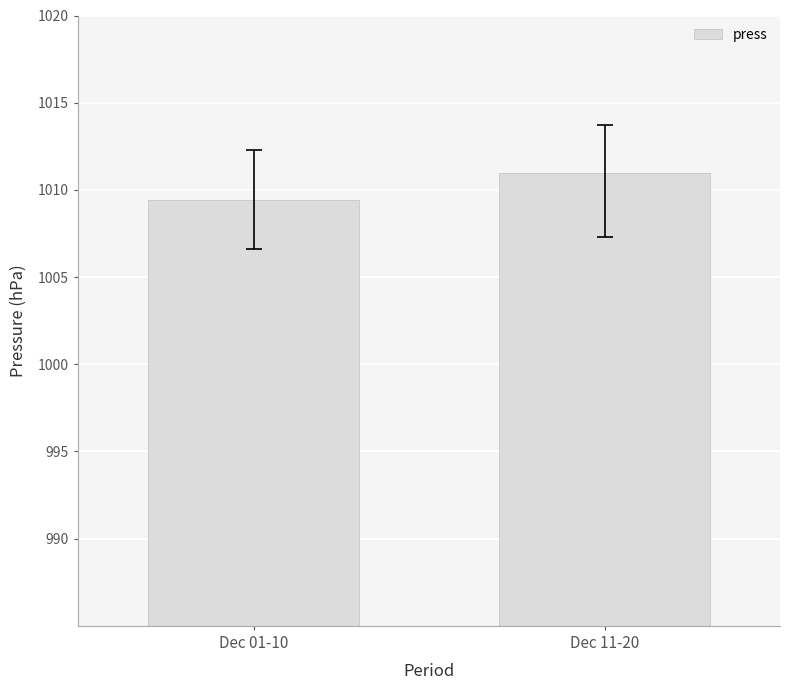

Does the chart contain any negative values?

No